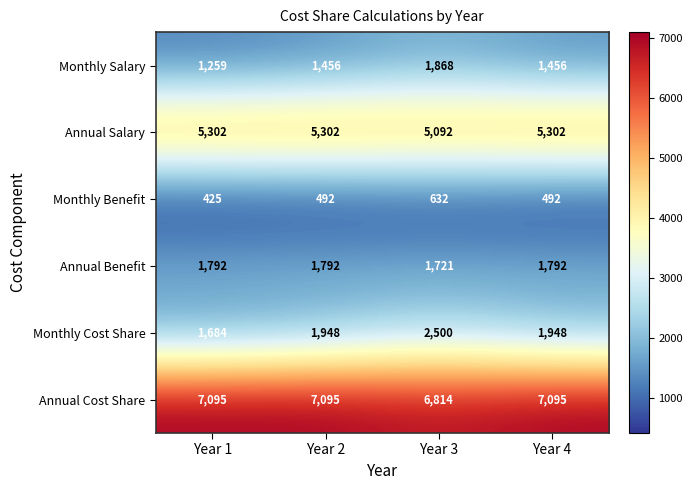

What is the average value of the Annual Salary series?

5250